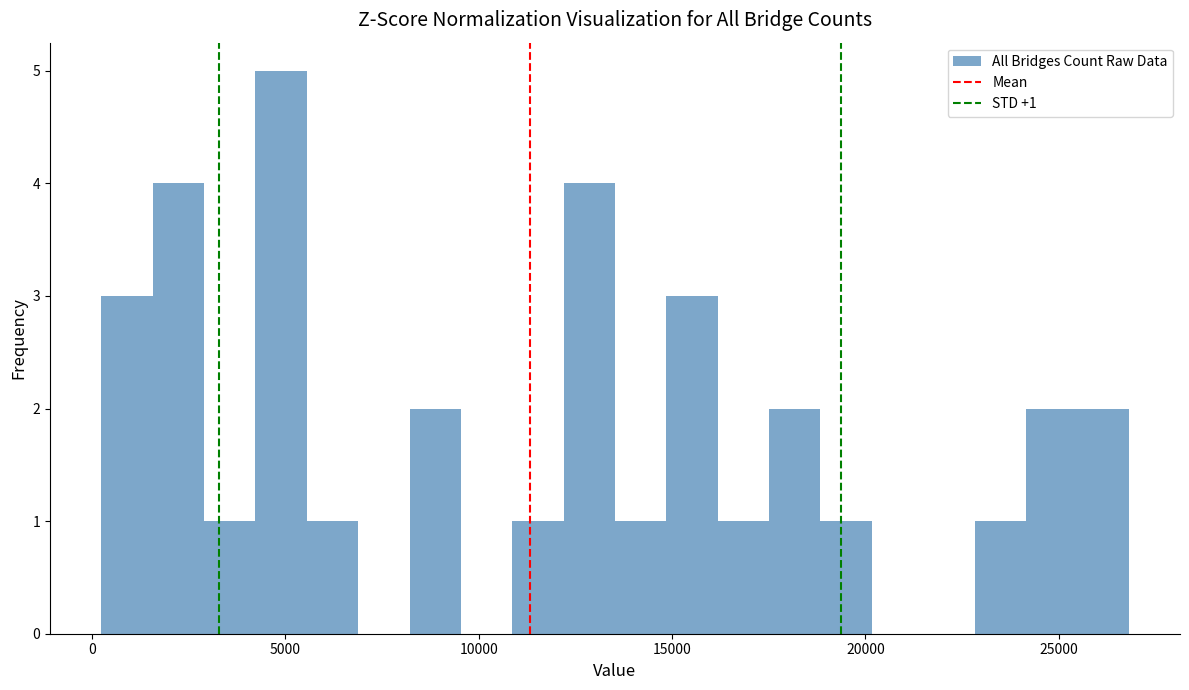

Read against the x-axis, roughly where is the centre of the tallest bar?

5000